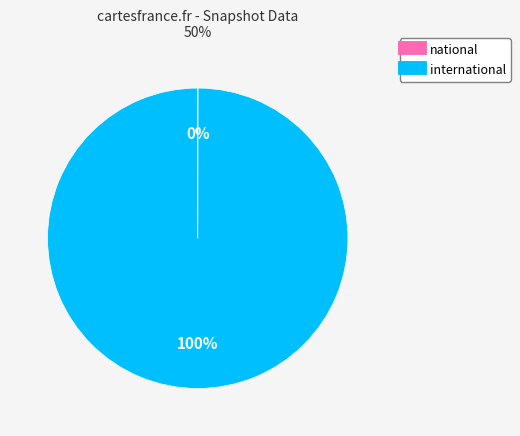

Is there a majority slice in this chart?

Yes